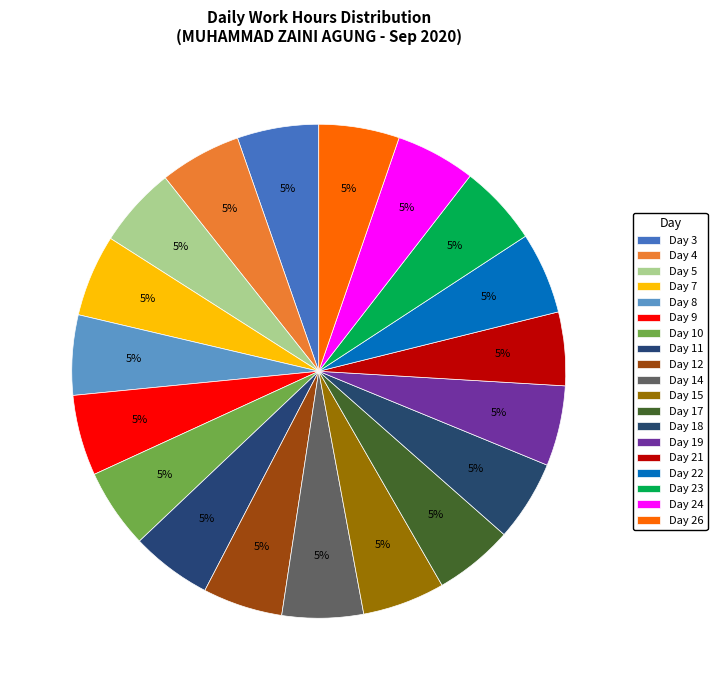

What is the largest slice in the pie chart?

15